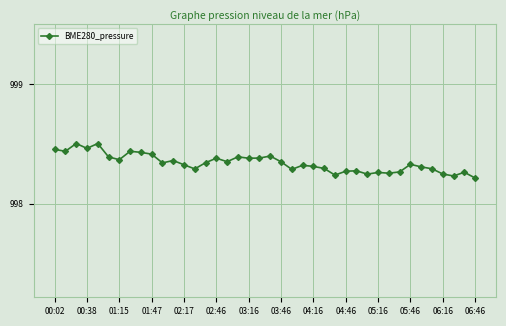

What is the sum of all values?

39933.7